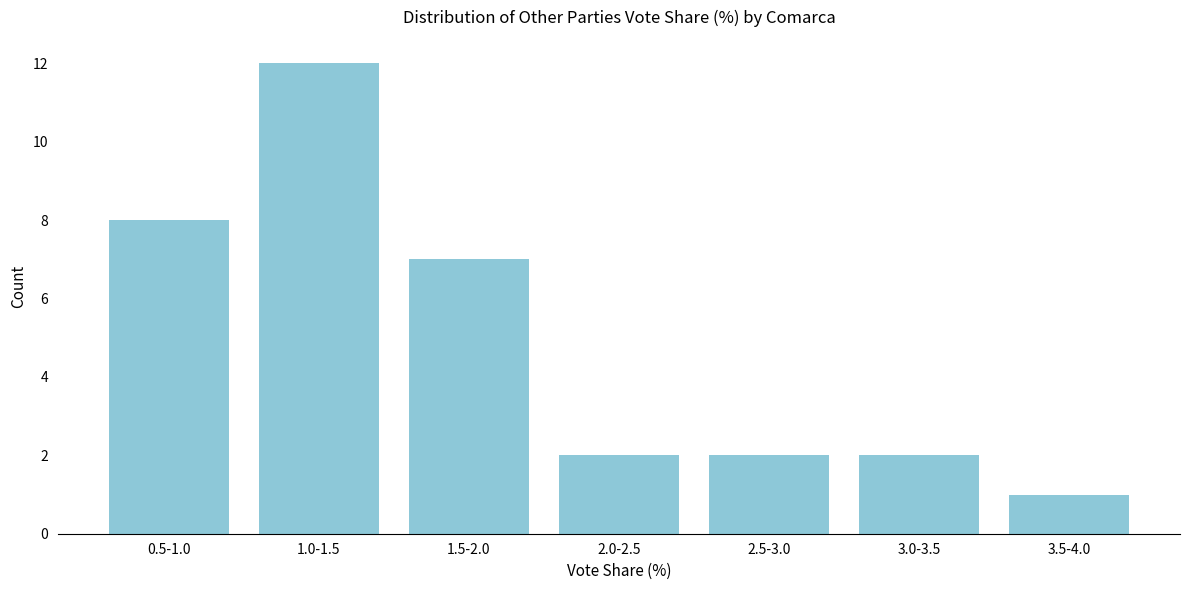

Reading left to right, what are all the values shown in this chart?

0.5-1.0=8	1.0-1.5=12	1.5-2.0=7	2.0-2.5=2	2.5-3.0=2	3.0-3.5=2	3.5-4.0=1